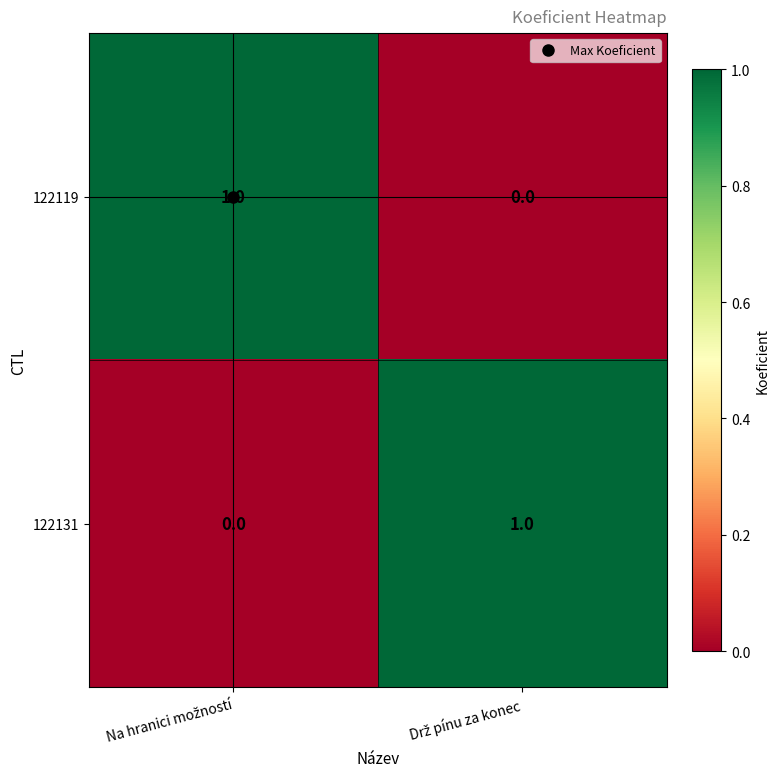

How many positive values does the 122119 series have?

1